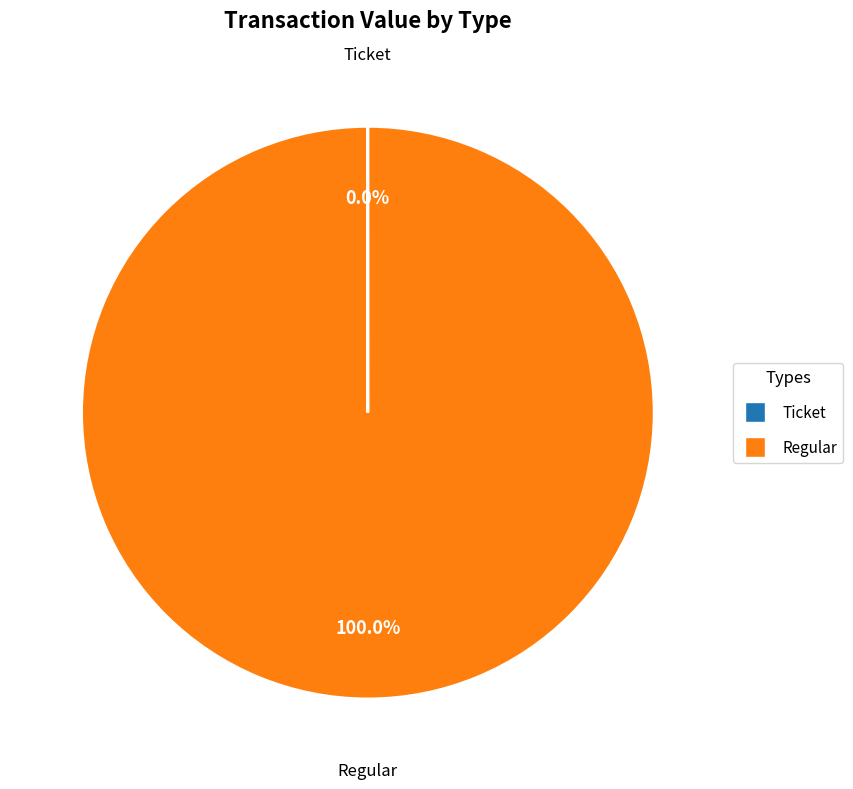

To the nearest percent, what is the average slice percentage?

50%